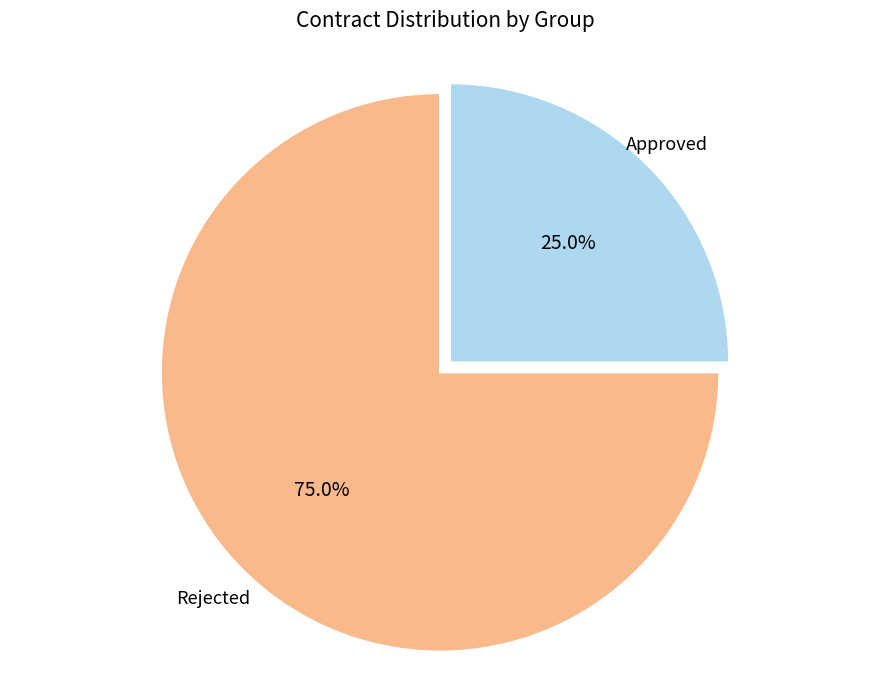

Is there a majority slice in this chart?

Yes